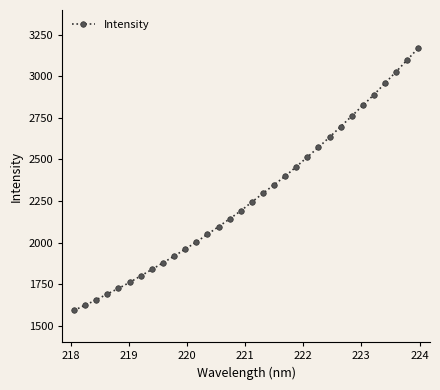

True or false: the data has more than 0 interior local peaks.

False